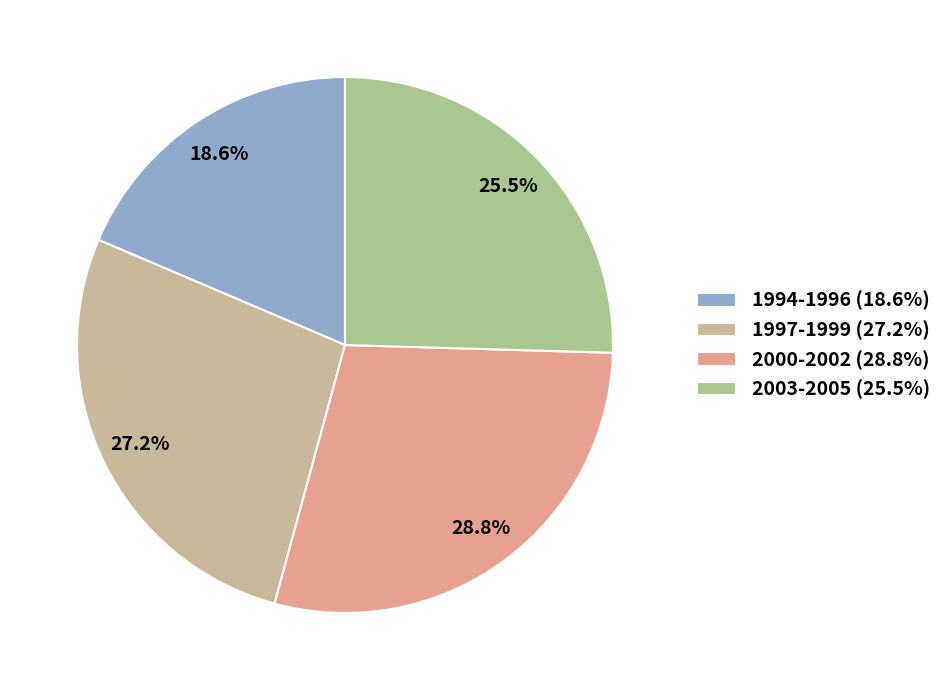

What is the smallest slice in the pie chart?

1994-1996 (18.6%)